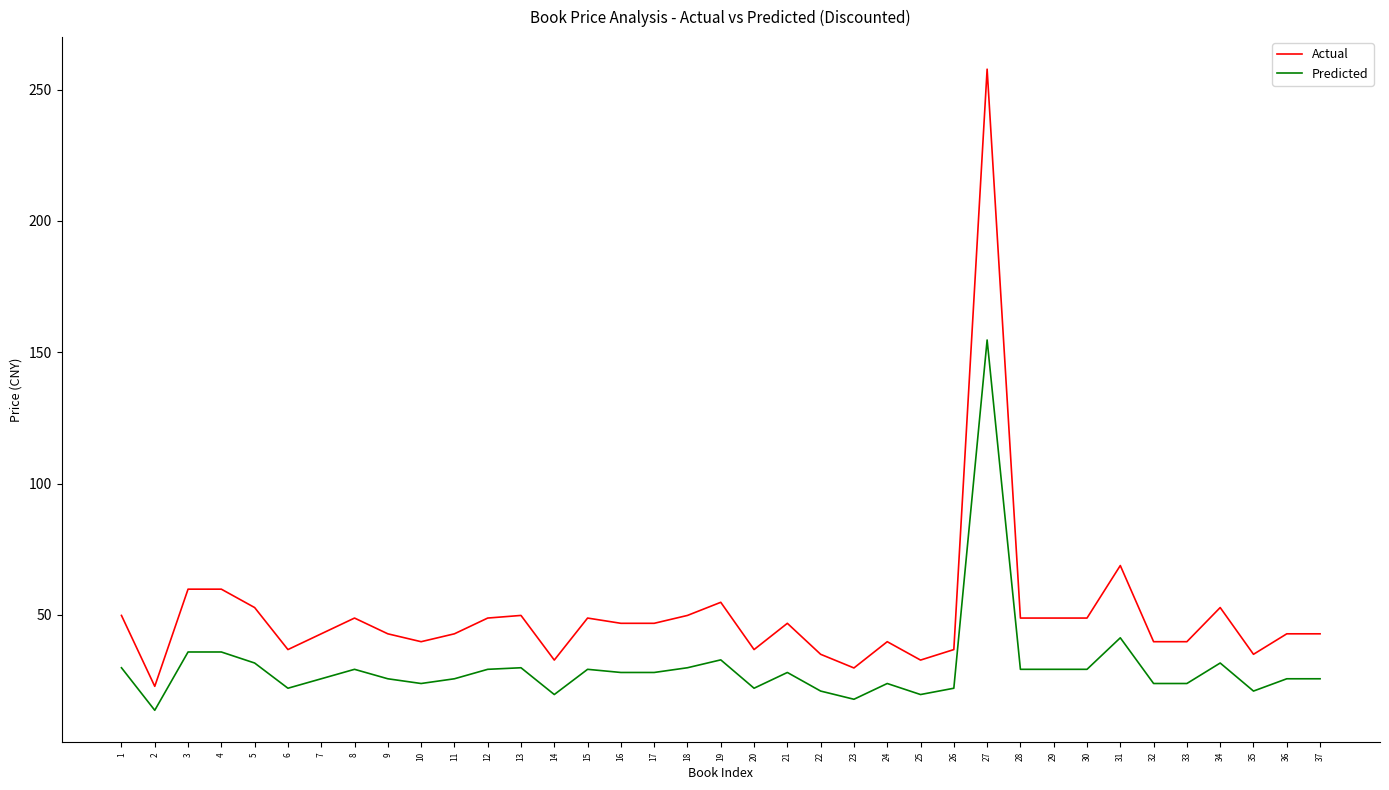

True or false: Actual and Predicted cross at least once.

False